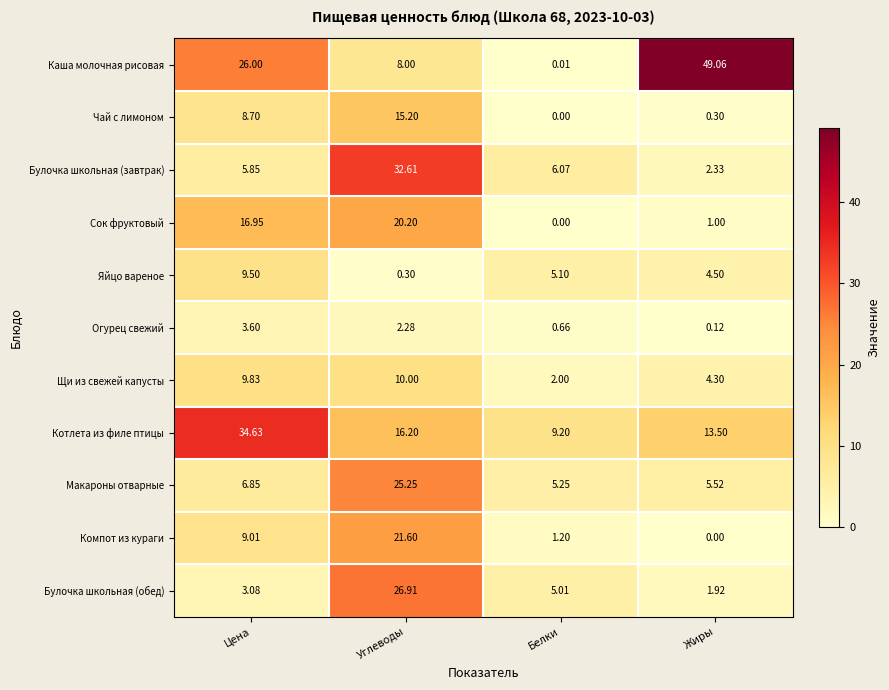

At Углеводы, list the series in order from largest to smallest.

Булочка школьная (завтрак), Булочка школьная (обед), Макароны отварные, Компот из кураги, Сок фруктовый, Котлета из филе птицы, Чай с лимоном, Щи из свежей капусты, Каша молочная рисовая, Огурец свежий, Яйцо вареное